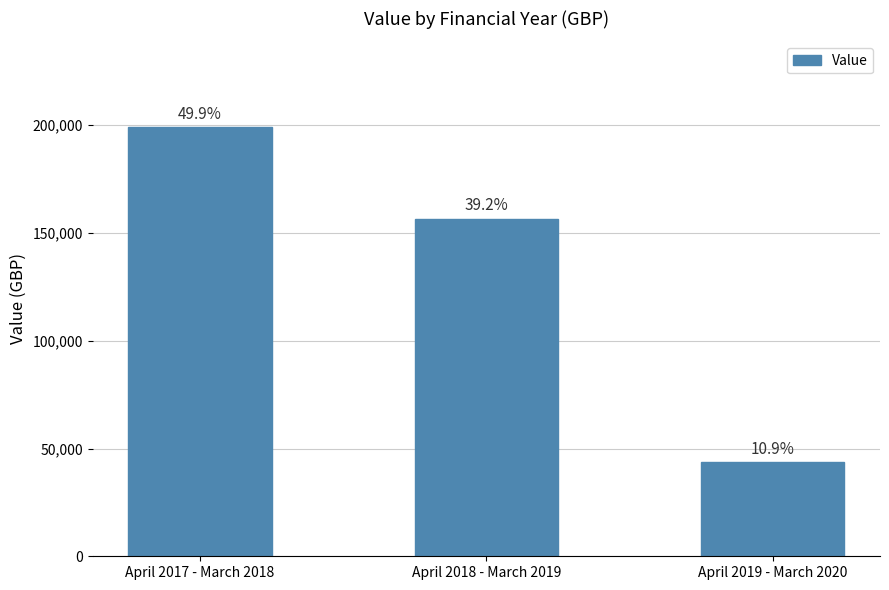

Which category has the lowest value across all series?

April 2019 - March 2020